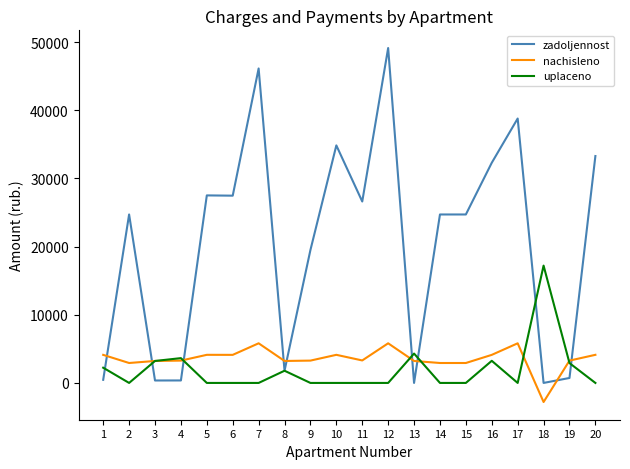

How many values in the zadoljennost series are below 24714?

8